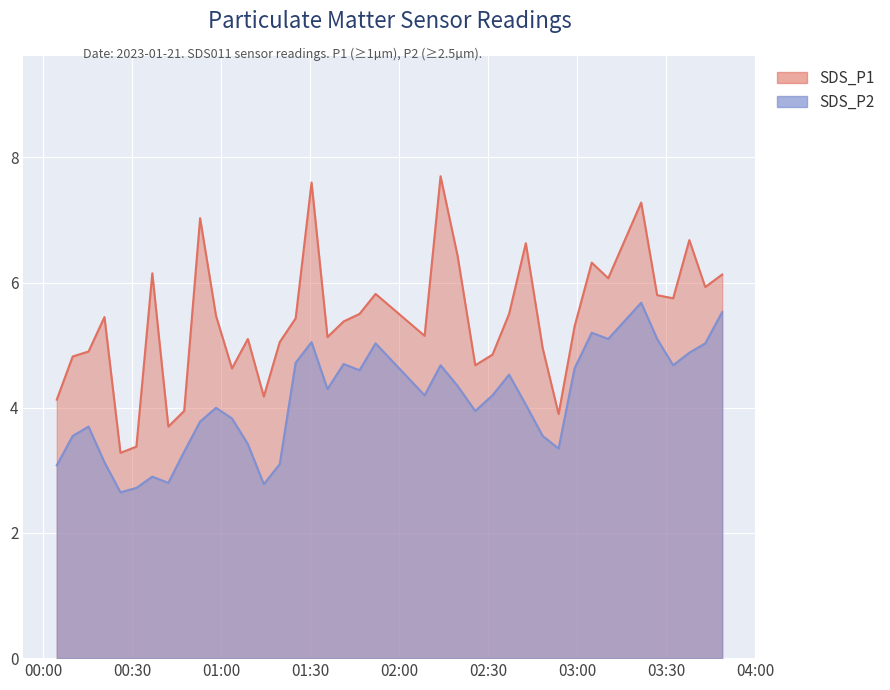

Where does the SDS_P1 series first go above 5?

2023/01/21 00:20:38